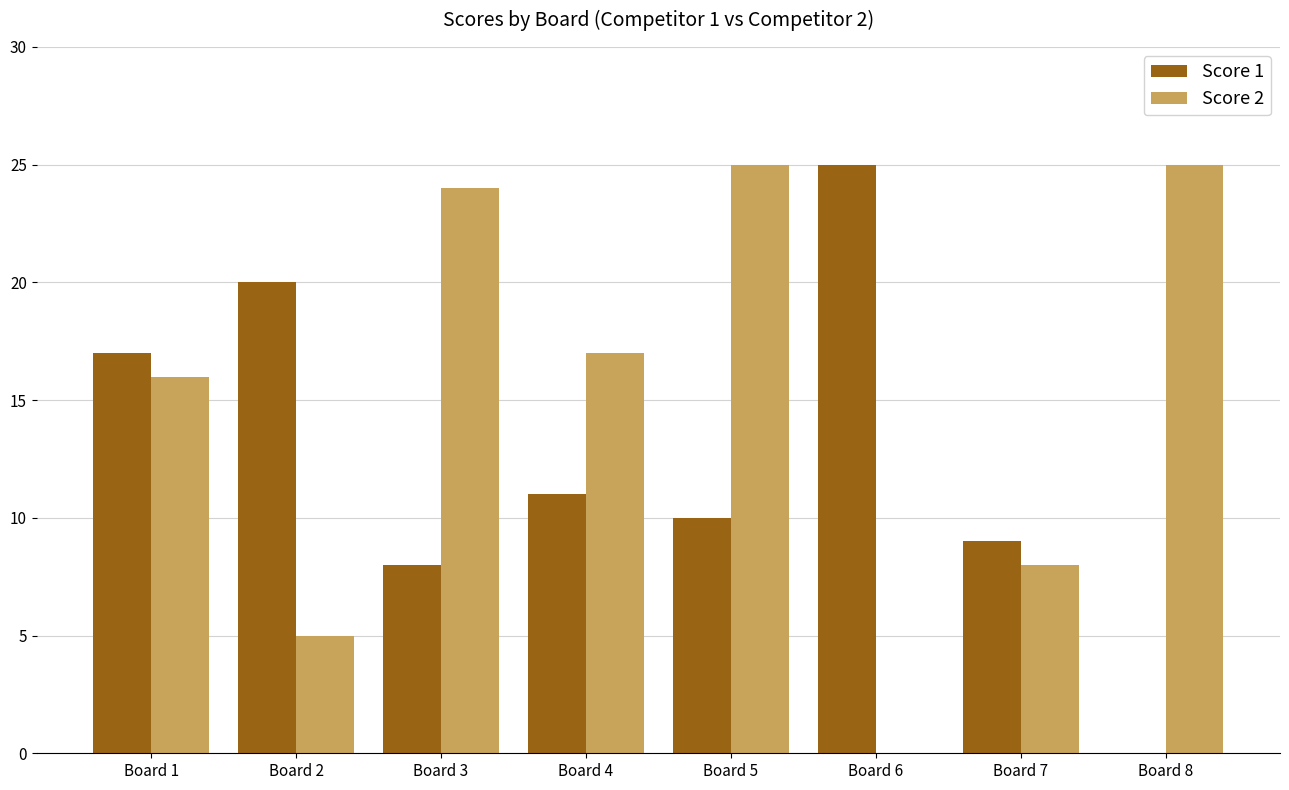

True or false: Score 2 has a value of 25 at Board 8.

True